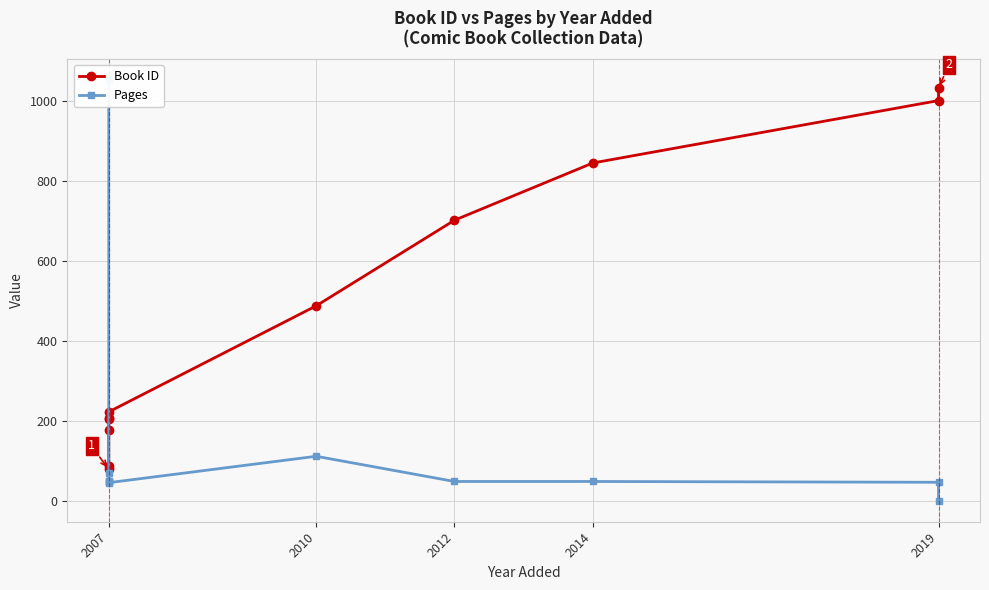

What is the average value of the Book ID series?

458